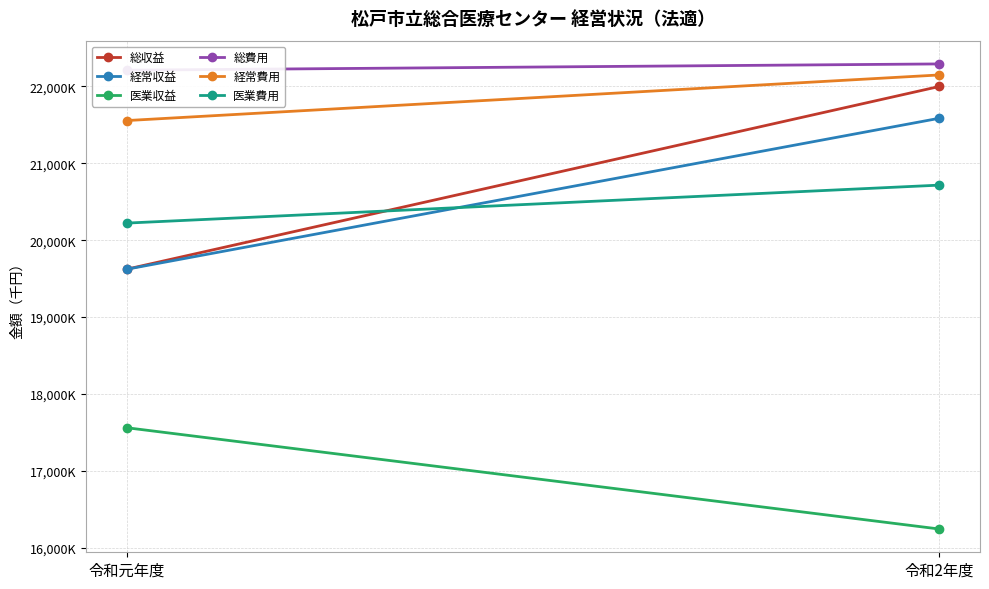

What is the difference between the 総費用 values at 令和2年度 and 令和元年度?

81540